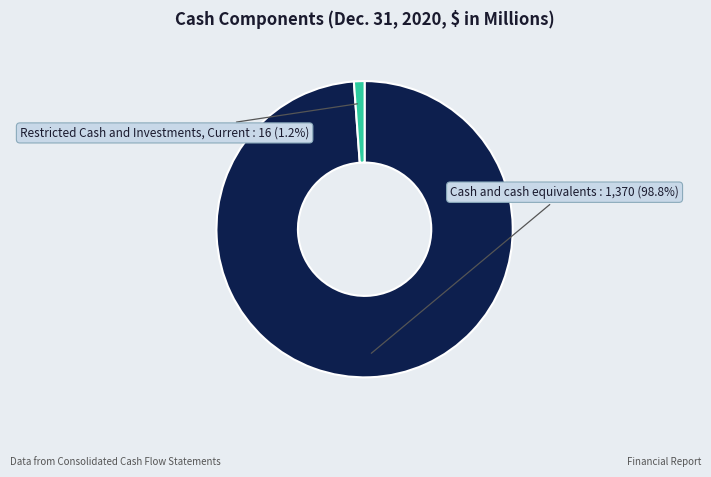

Is there any slice that represents more than half of the pie?

Yes